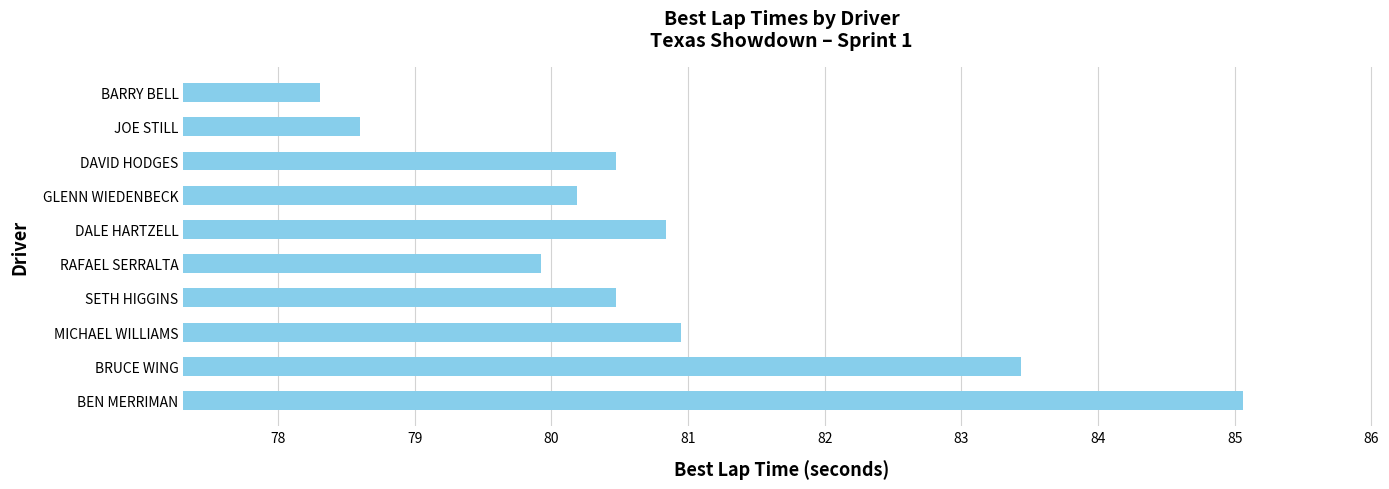

Which category has the lowest value across all series?

BARRY BELL